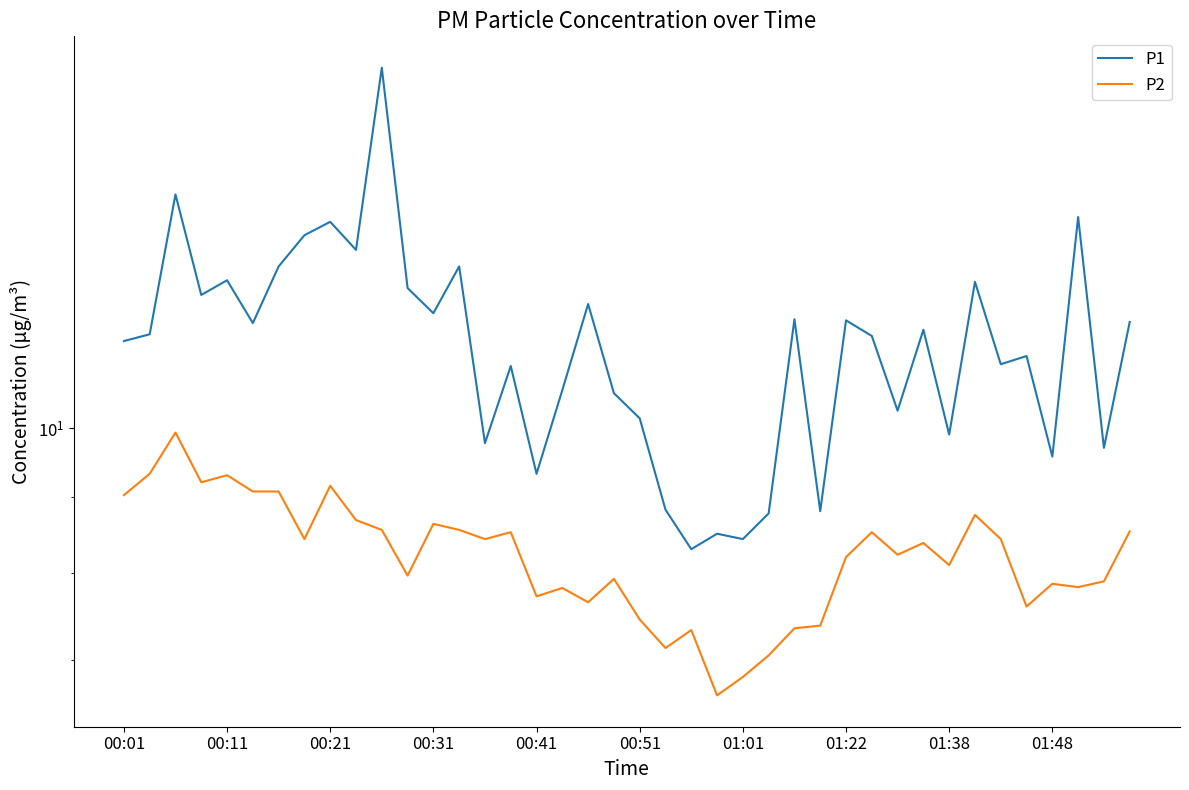

Is the value of P1 at 00:51 greater than the value of P2 at 32?

Yes